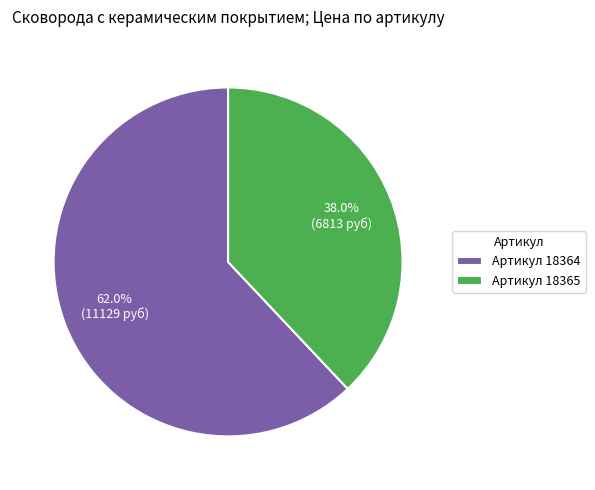

Rank the categories by value from lowest to highest.

Артикул 18365, Артикул 18364